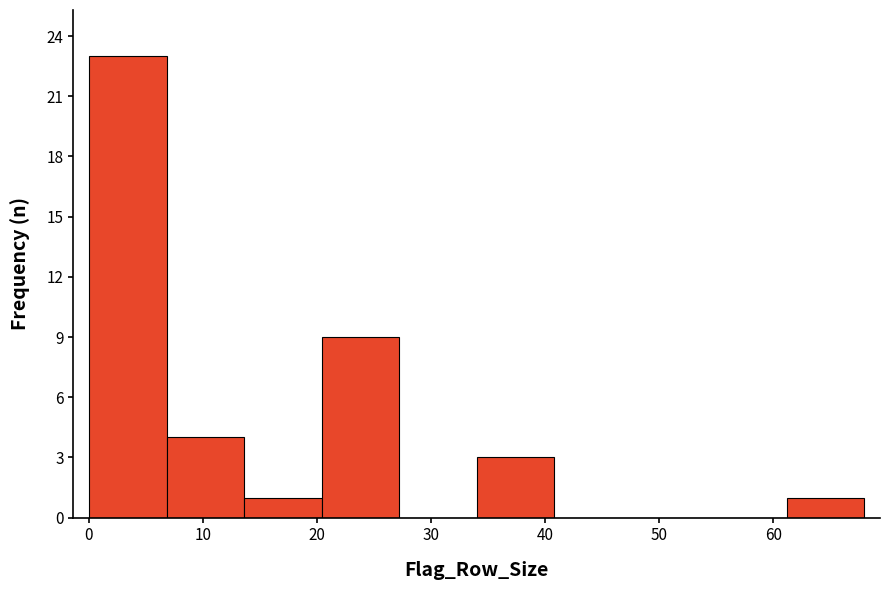

What is the height of the bar covering 34.0 to 40.8 on the x-axis? Neither the bar edges nor the heights are printed on the chart, so give them approximately, as read against the axes.

3